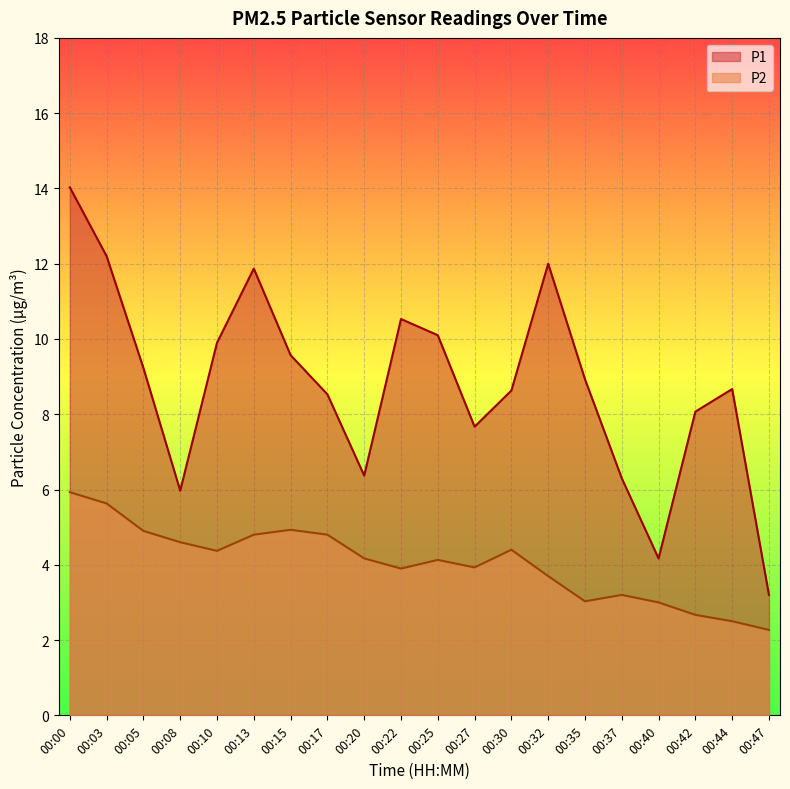

How many lines are shown in the chart?

2